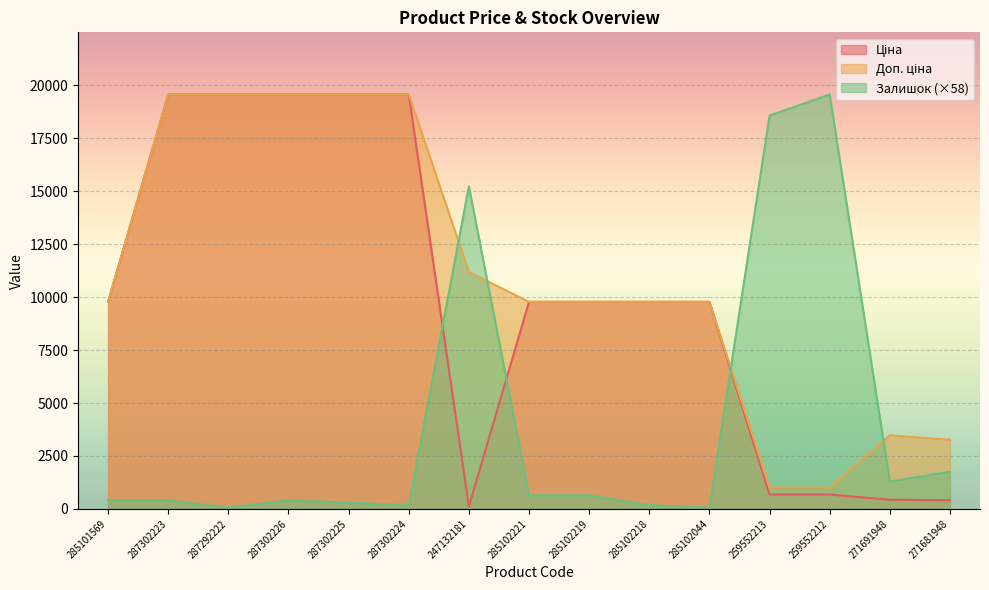

What is the difference between the maximum and minimum values in the Залишок series?

19506.3